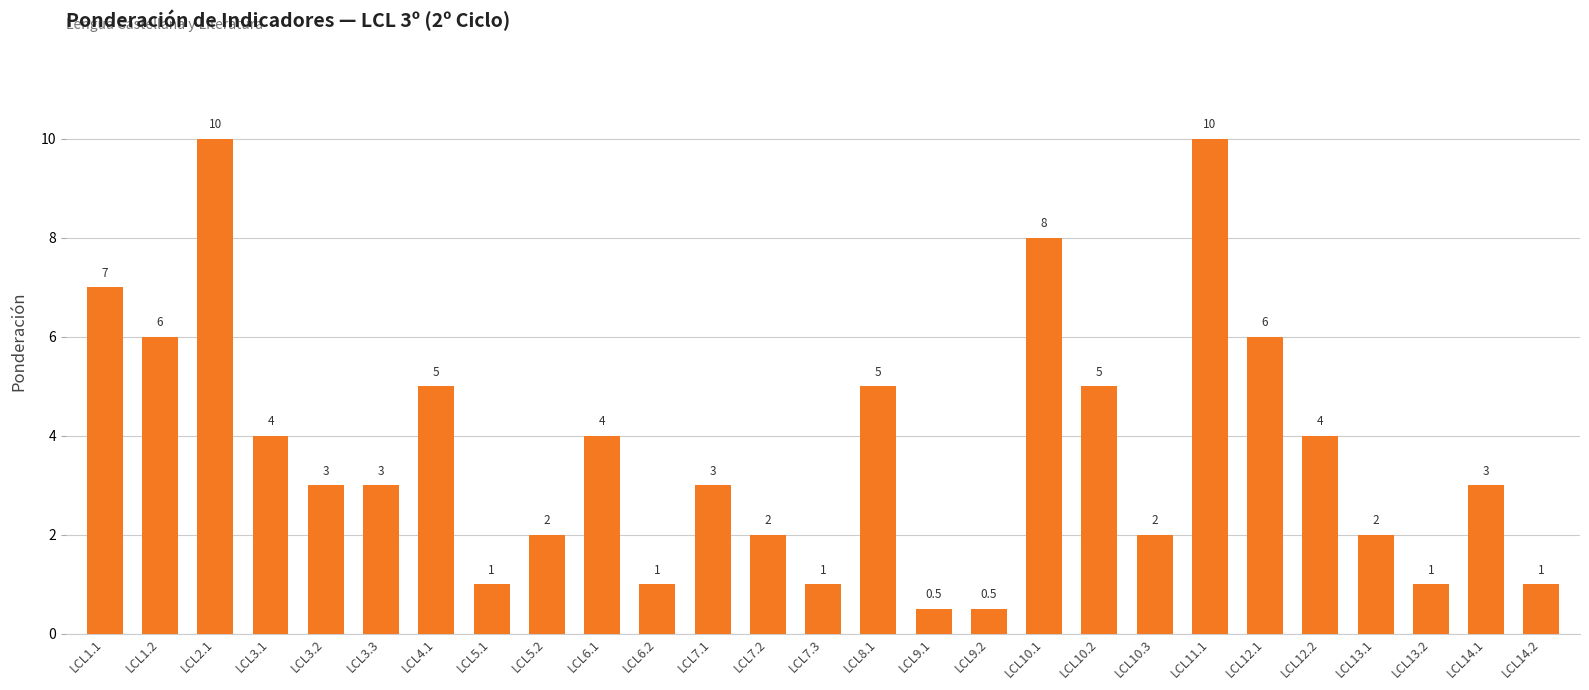

What is the change in value from LCL3.2 to LCL10.3?

-1.0